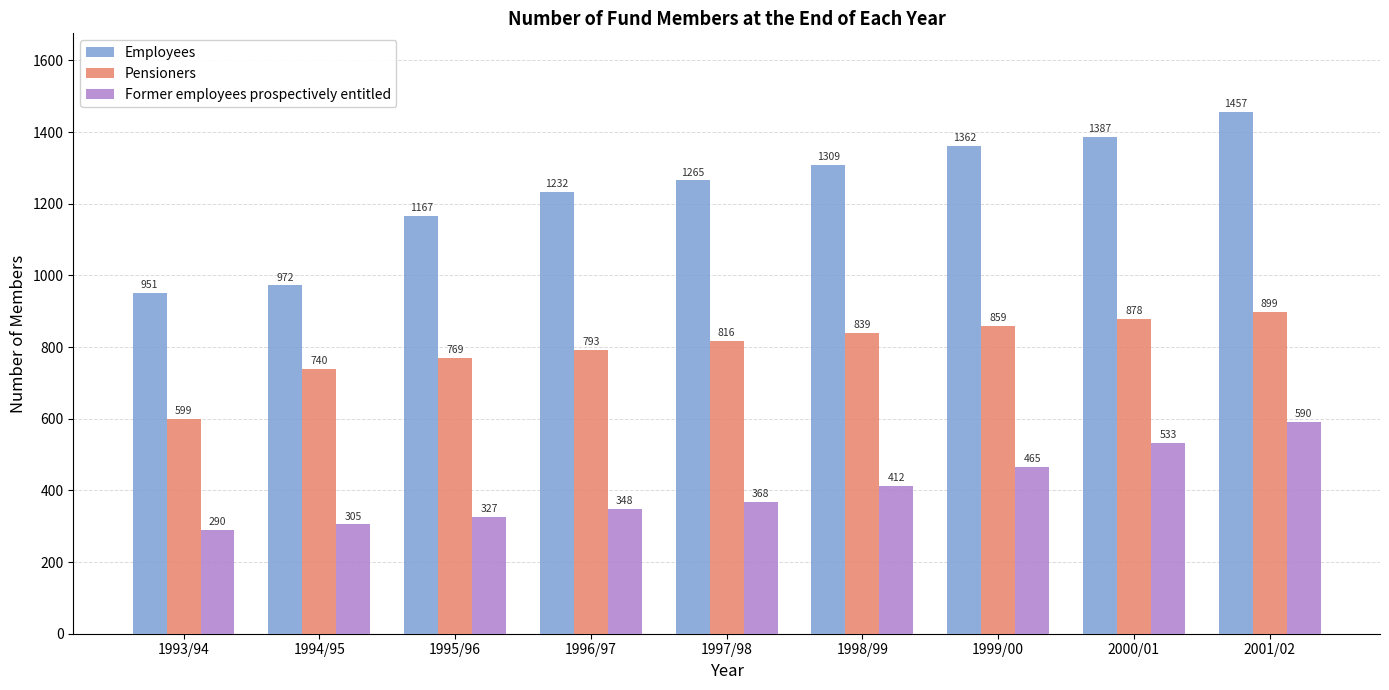

What is the label of the 3rd bar from the right?

1999/00